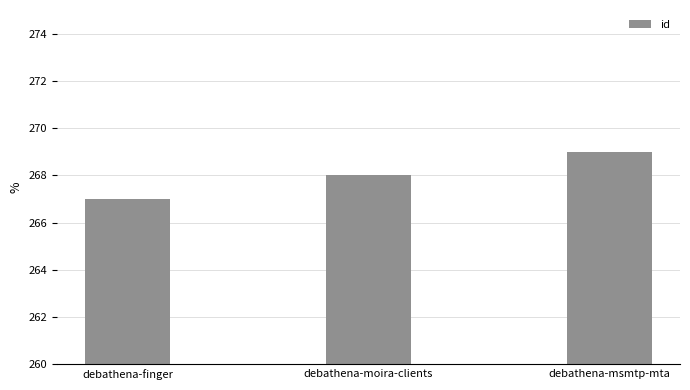

The value at debathena-moira-clients is 268. True or false?

True